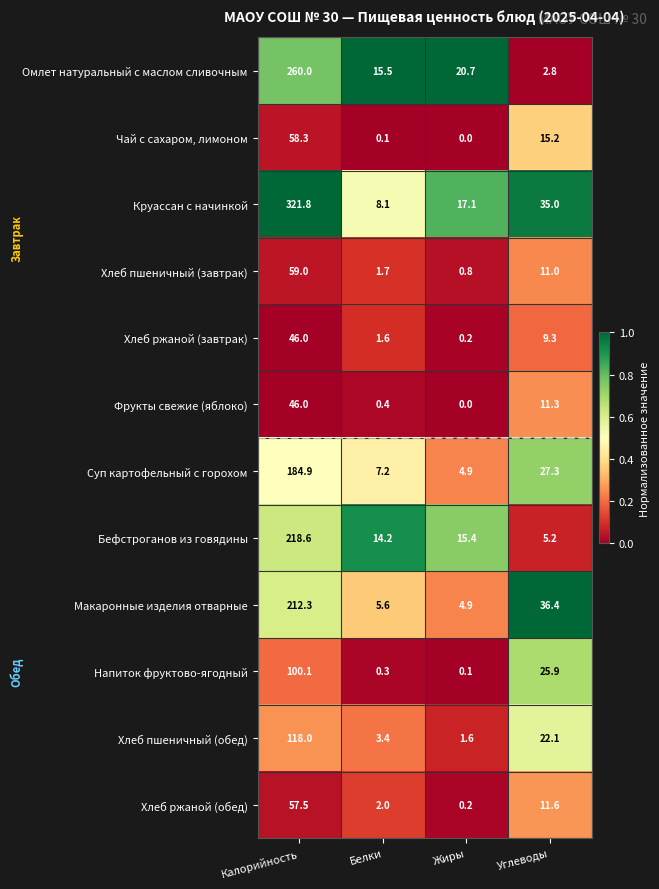

What is the highest value of the Омлет натуральный с маслом сливочным series?

260.0